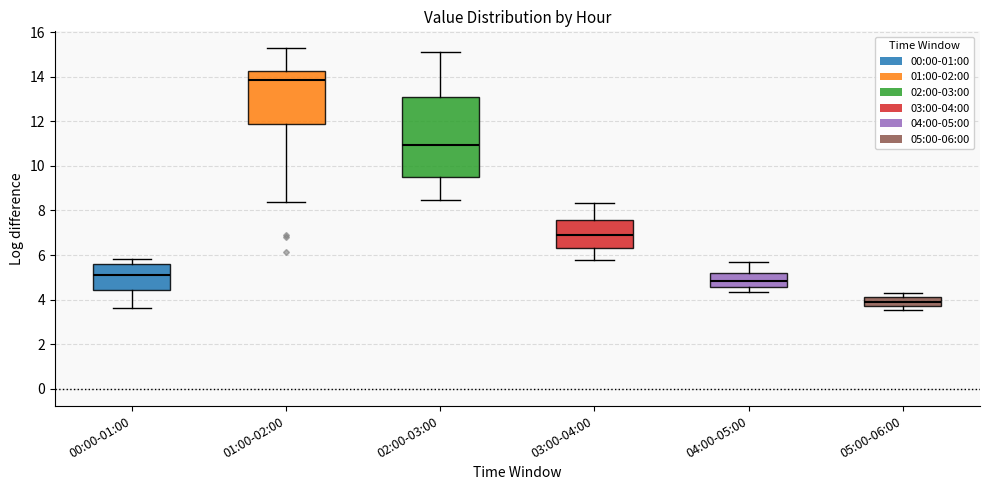

Reading left to right, transcribe this box plot: for each box, give where its median line is, the range the box spans, and where its two whiskers end, as read against the y-axis. The values are not printed on the chart, so give them approximately, as read against the axis.

00:00-01:00: median 5.0, box 4.4 to 5.6, whiskers 3.6 to 5.8
01:00-02:00: median 13.8, box 11.8 to 14.2, whiskers 8.4 to 15.2
02:00-03:00: median 11.0, box 9.6 to 13.0, whiskers 8.4 to 15.2
03:00-04:00: median 6.8, box 6.4 to 7.6, whiskers 5.8 to 8.4
04:00-05:00: median 4.8, box 4.6 to 5.2, whiskers 4.4 to 5.6
05:00-06:00: median 4.0, box 3.8 to 4.2, whiskers 3.6 to 4.4